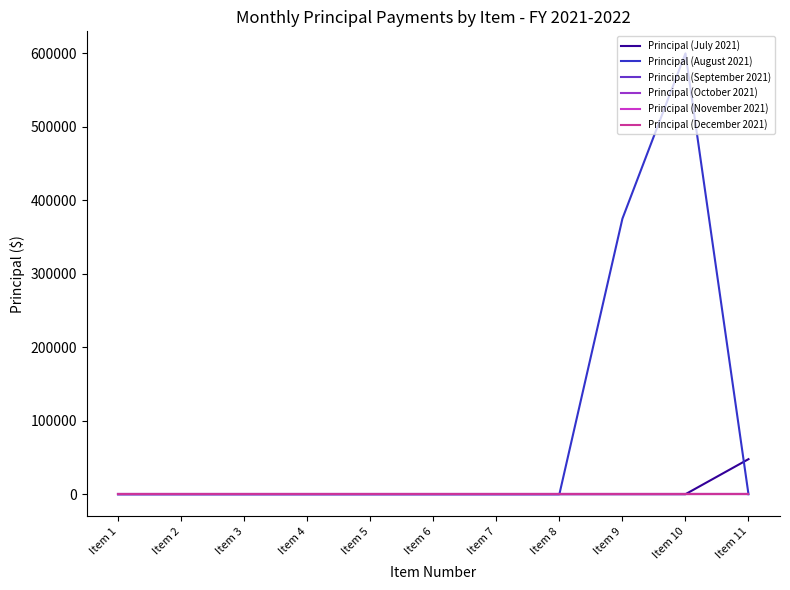

Is this an area chart (filled region under the line)?

No